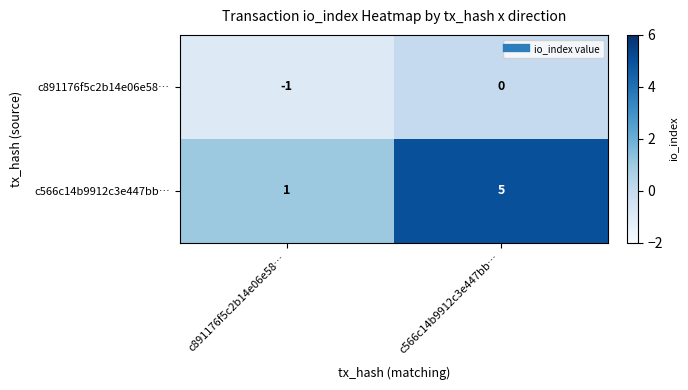

List the series in order of their overall mean, lowest first.

c891176f5c2b14e06e58…, c566c14b9912c3e447bb…